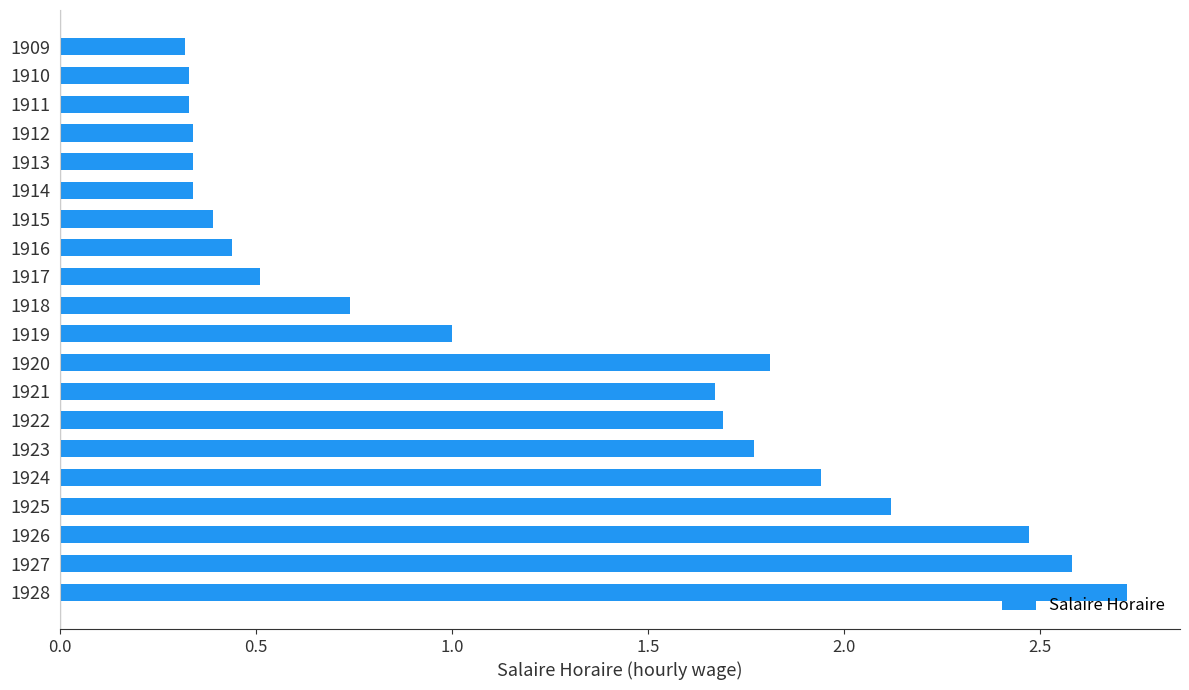

What is the maximum value shown in the chart?

2.7